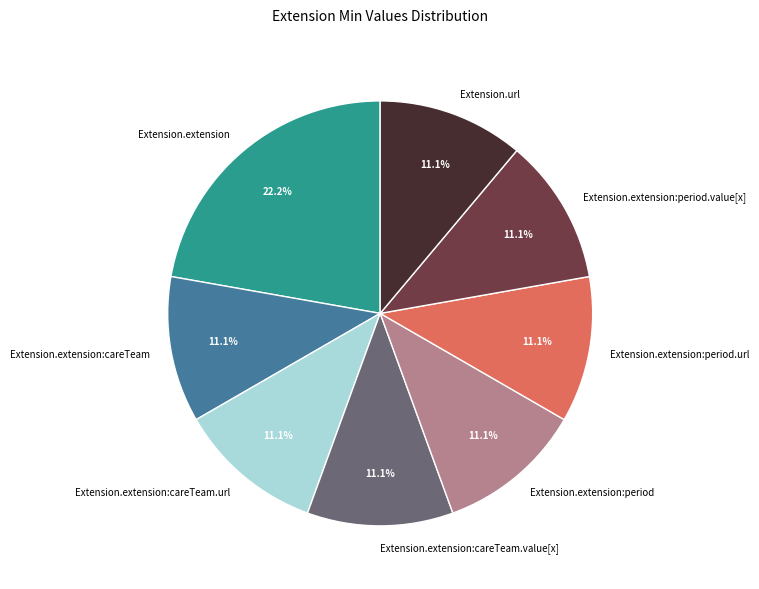

To the nearest percent, what is the difference between the largest and smallest slice percentages?

11%